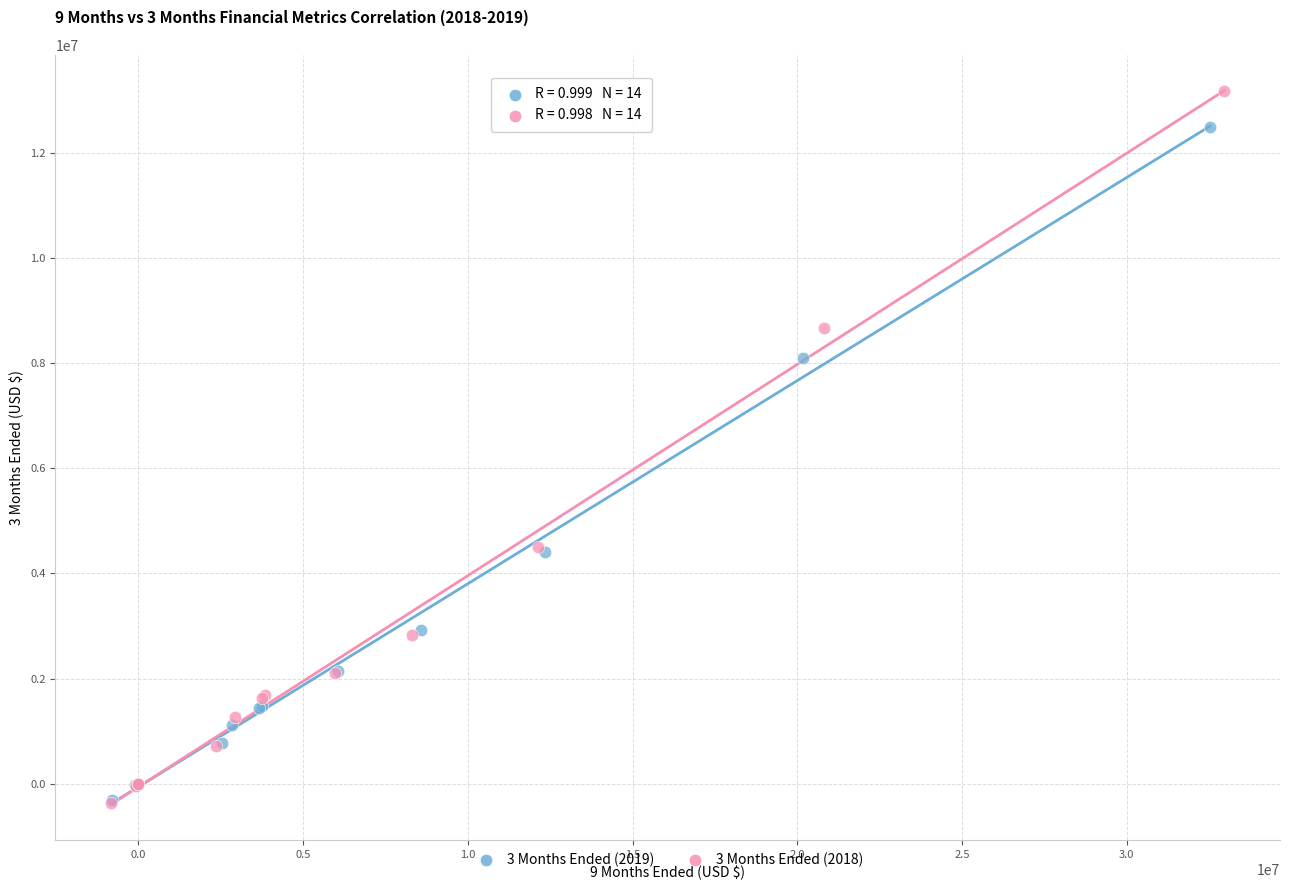

Which series reaches the maximum Y coordinate?

3 Months Ended (2018)